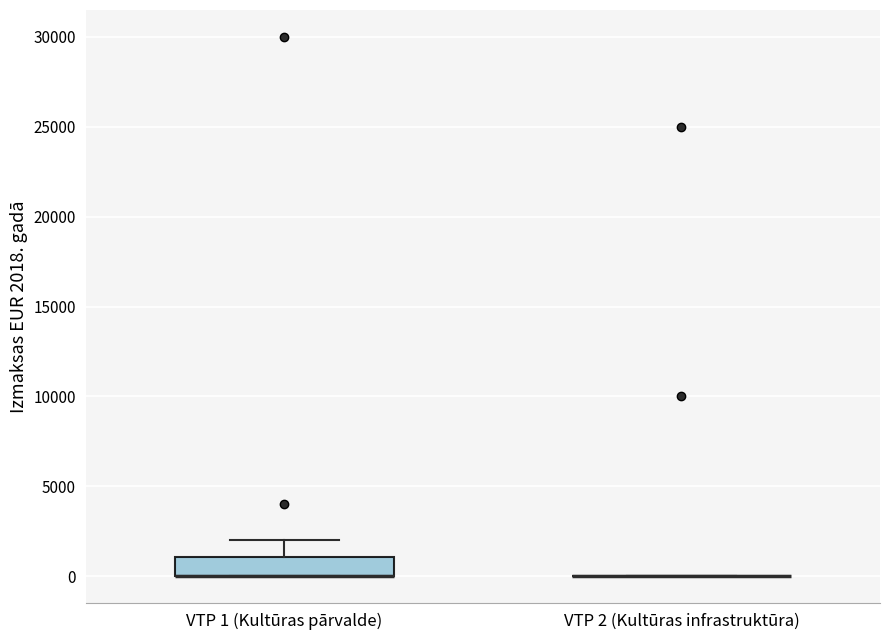

Comparing the boxes themselves (not the whiskers), which one is the tallest?

VTP 1 (Kultūras pārvalde)